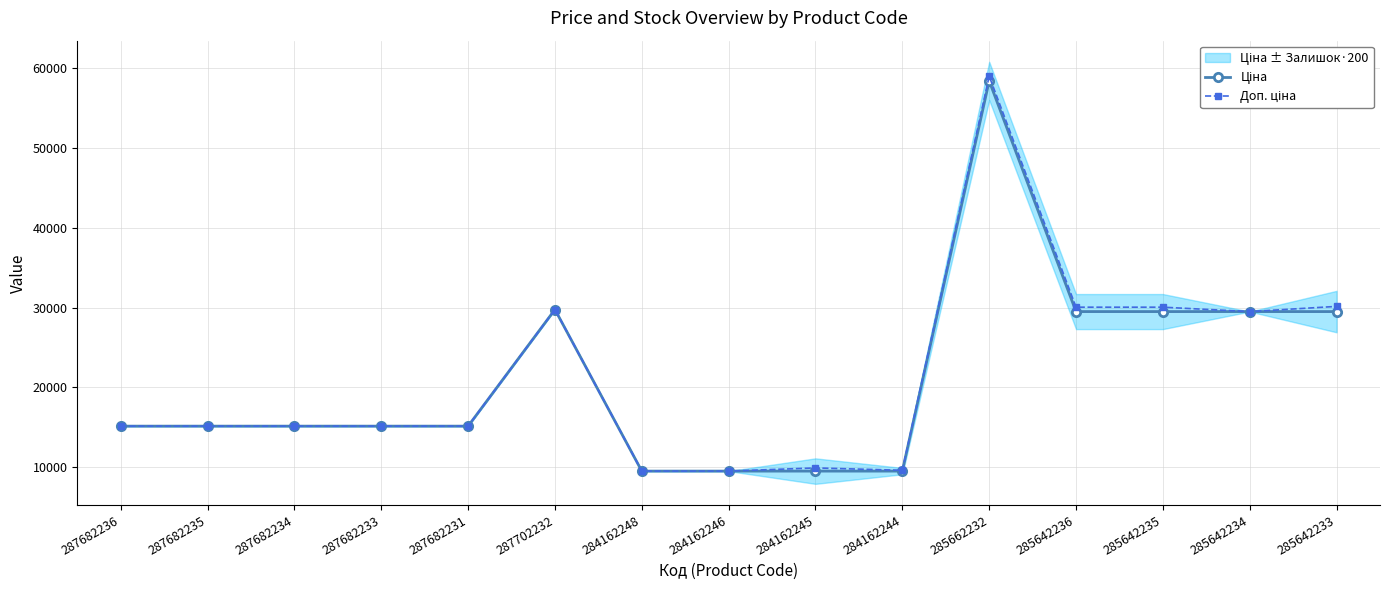

True or false: Ціна and Доп. ціна cross at least once.

False